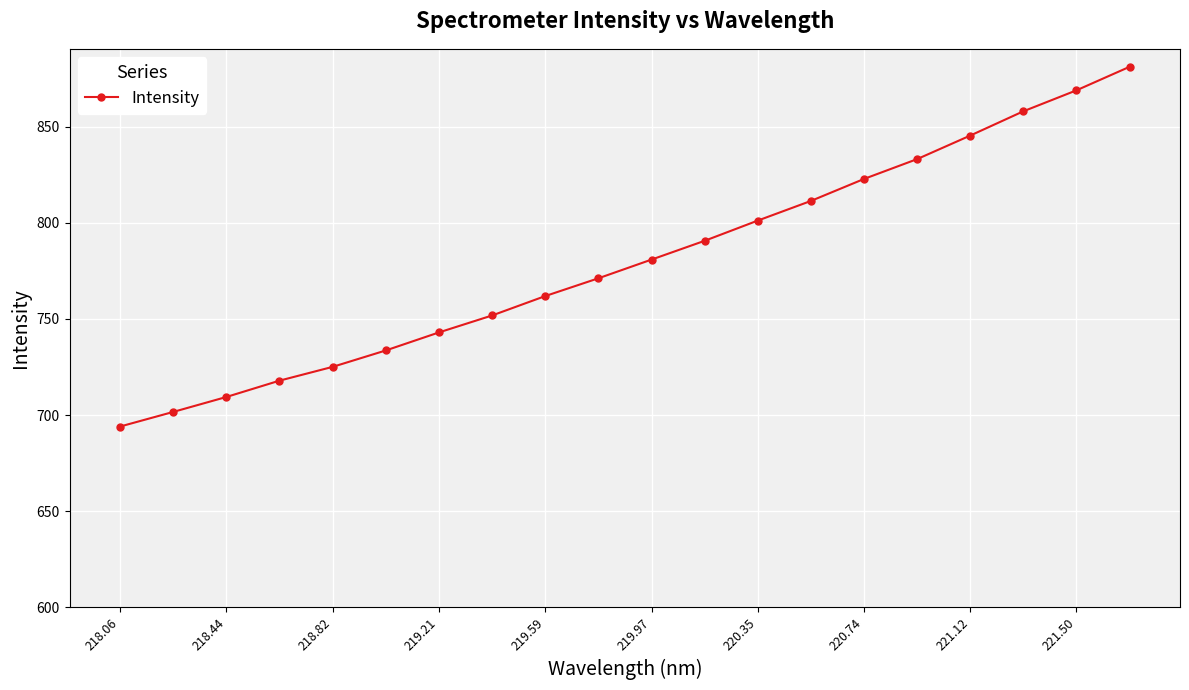

What is the smallest value displayed?

694.0